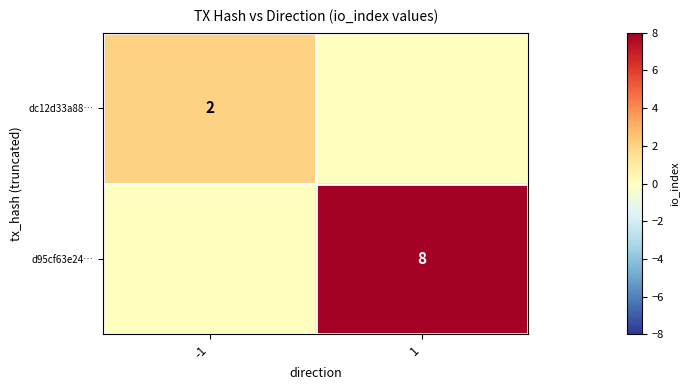

Is it true that d95cf63e24… equals 8 at 1?

True